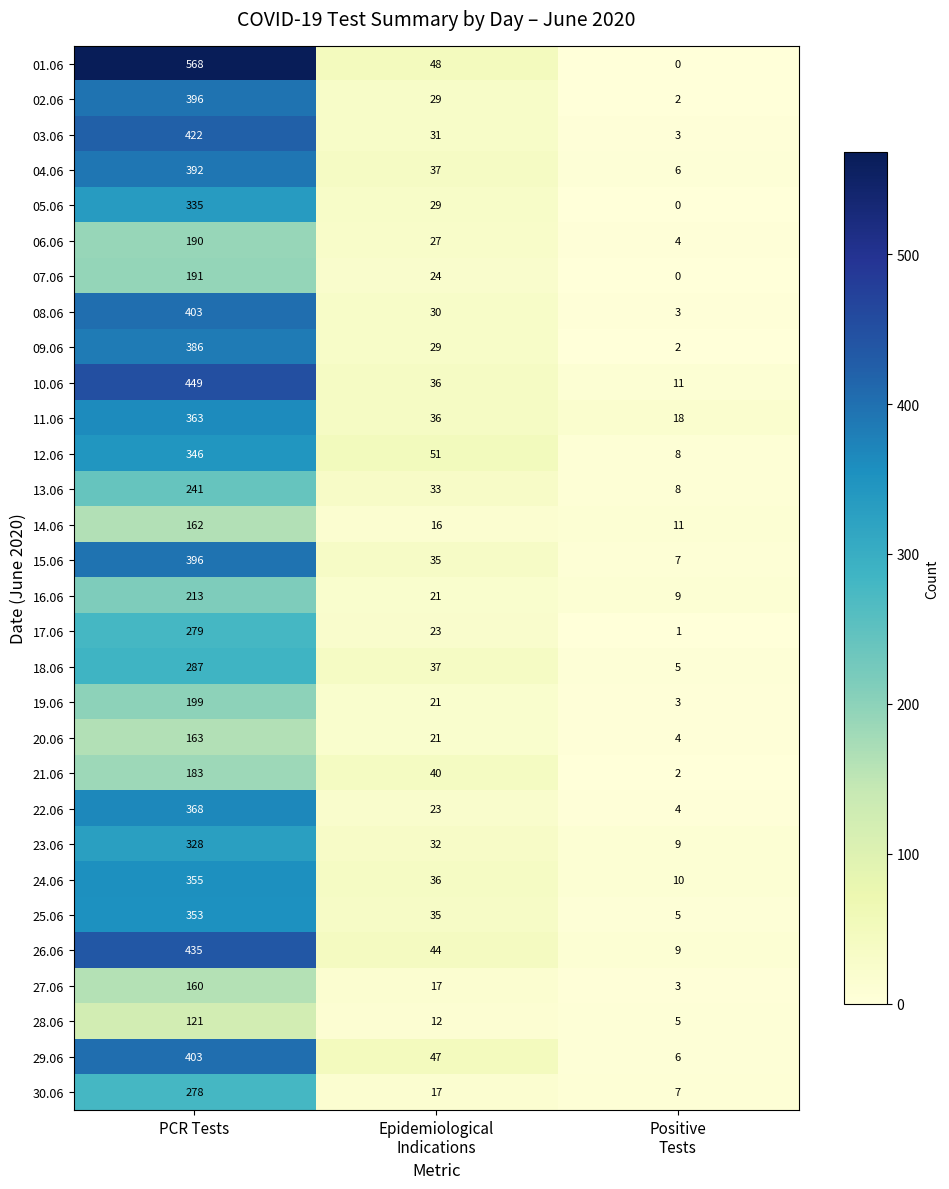

Which series has the largest total across all categories?

01.06